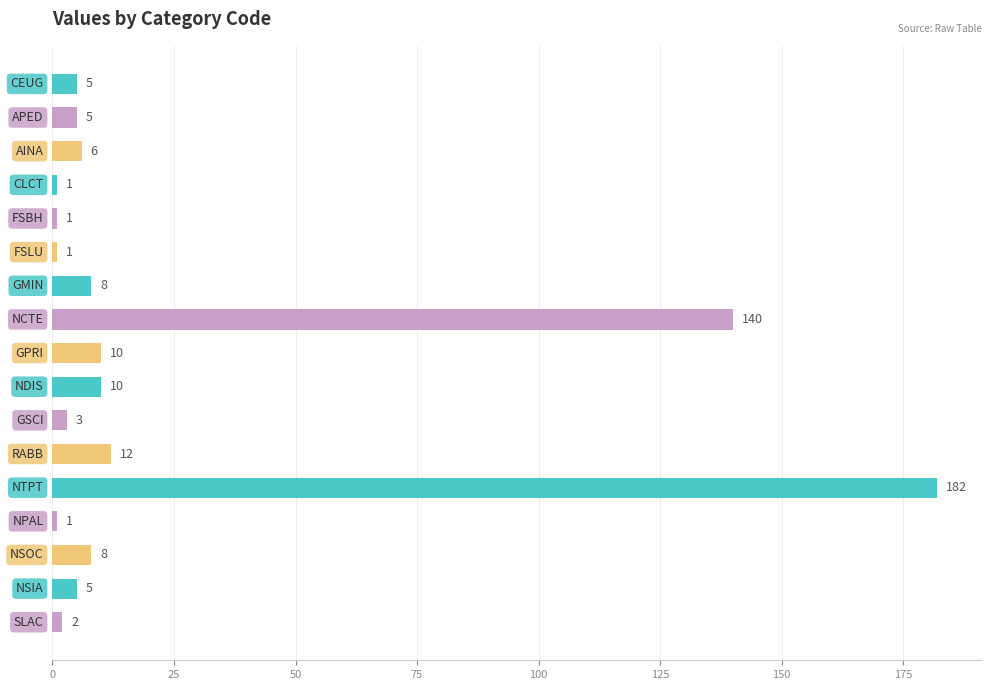

What is the minimum value shown in the chart?

1